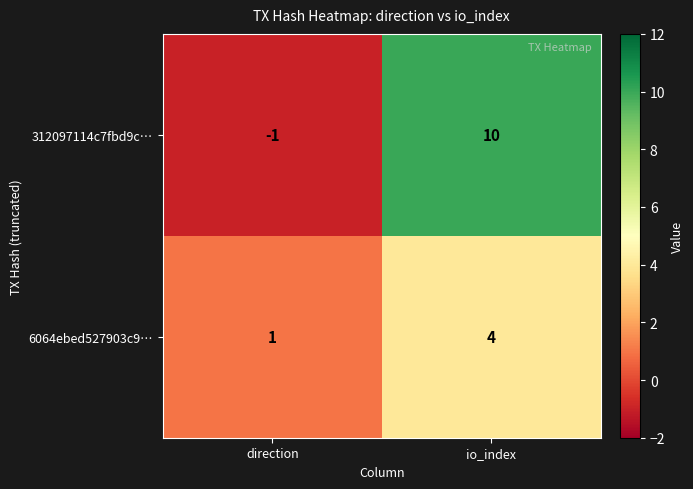

How many distinct data groups are displayed?

2